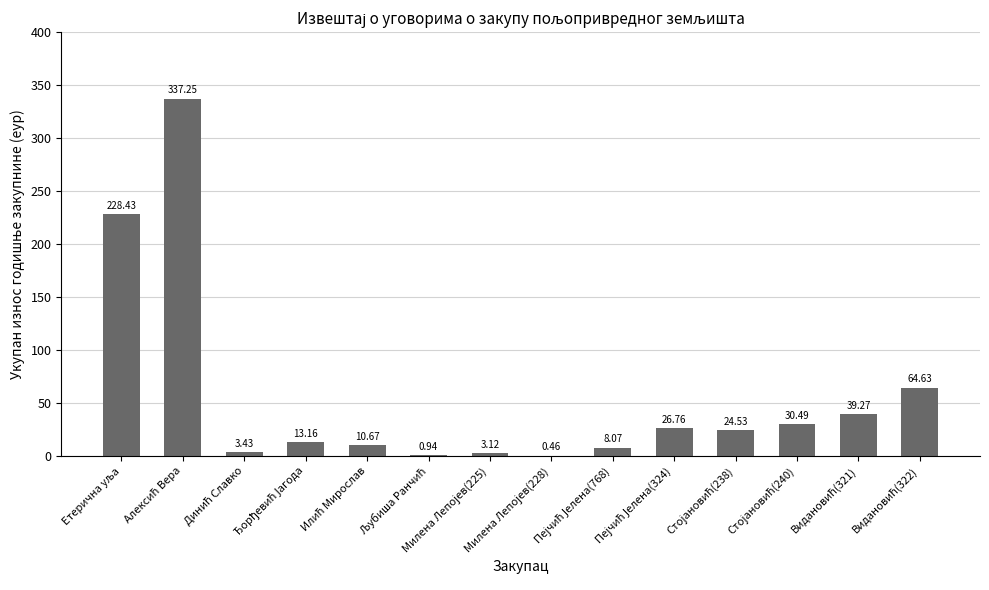

Count the number of values greater than 24.

7